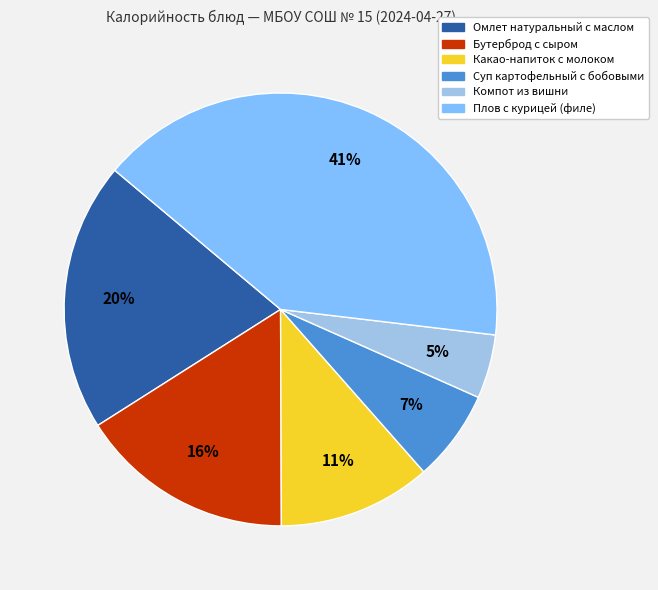

Between Суп картофельный с бобовыми and Какао-напиток с молоком, which is larger?

Какао-напиток с молоком